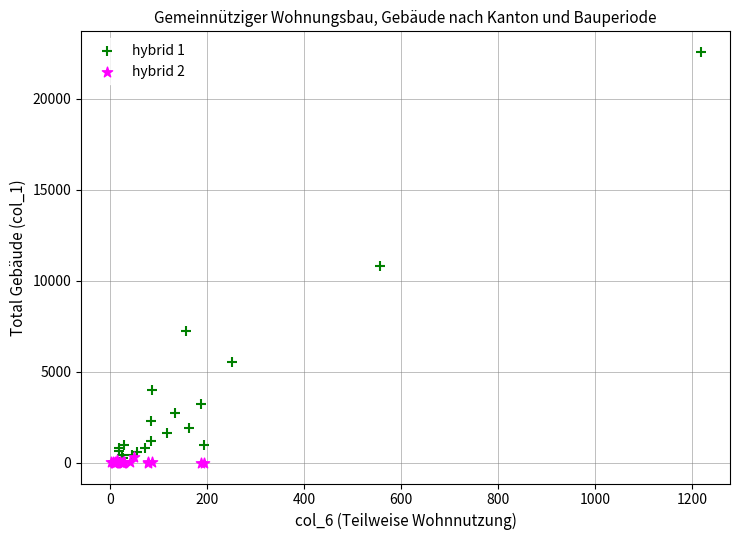

Which series contains the highest Y value?

hybrid 1